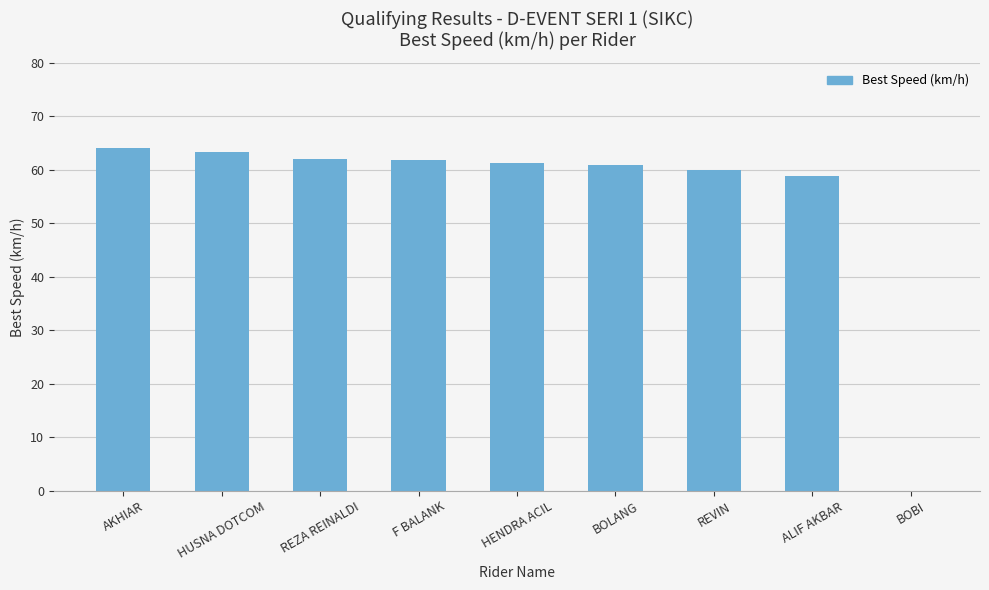

At which label does the data first exceed 61?

AKHIAR